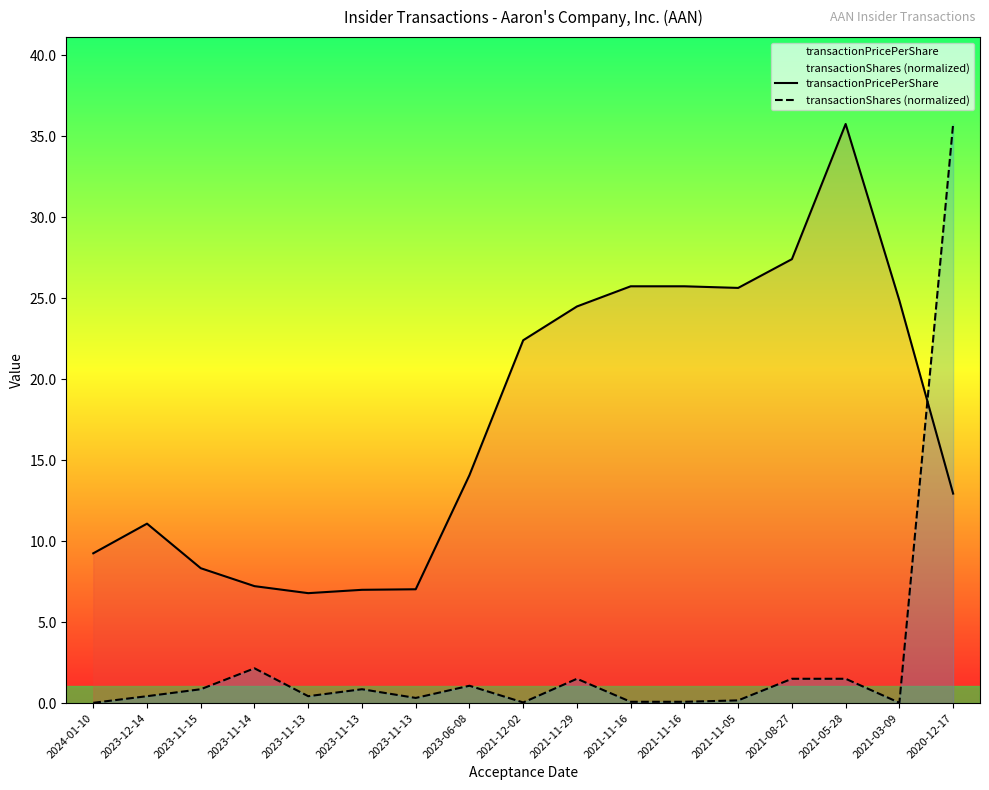

The value of transactionPricePerShare at 2023-06-08 is 14.1. True or false?

True